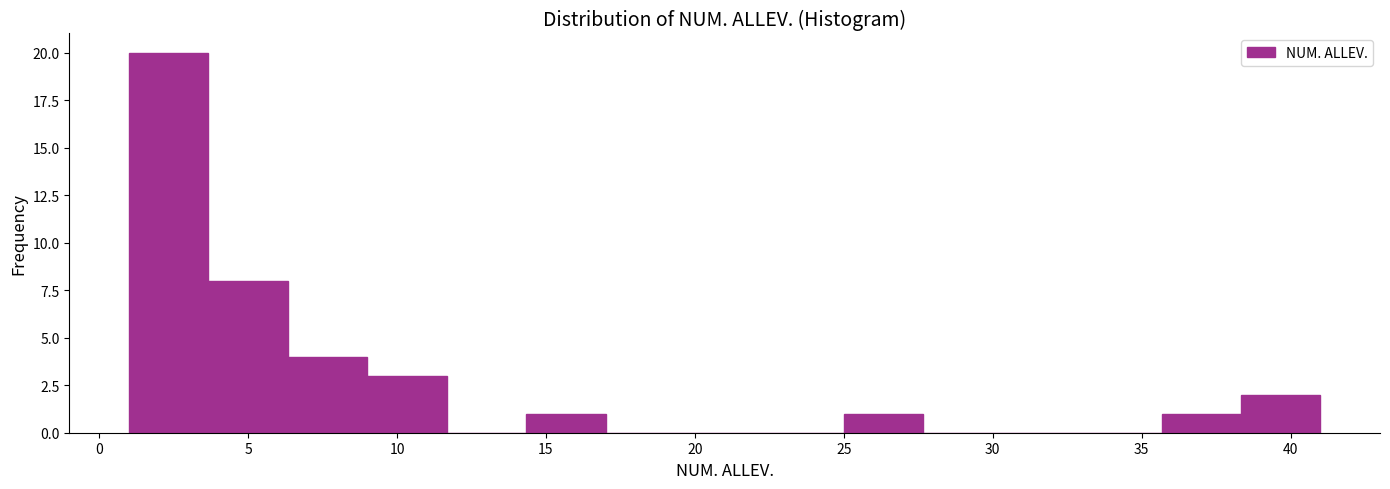

Reading left to right, transcribe this chart: for each bar, give the range it covers on the x-axis and its height. Neither the bar edges nor the heights are printed on the chart, so give them approximately, as read against the axes.

1.0 to 3.5: 20
3.5 to 6.5: 8
6.5 to 9.0: 4
9.0 to 11.5: 3
11.5 to 14.5: 0
14.5 to 17.0: 1
17.0 to 19.5: 0
19.5 to 22.5: 0
22.5 to 25.0: 0
25.0 to 27.5: 1
27.5 to 30.5: 0
30.5 to 33.0: 0
33.0 to 35.5: 0
35.5 to 38.5: 1
38.5 to 41.0: 2